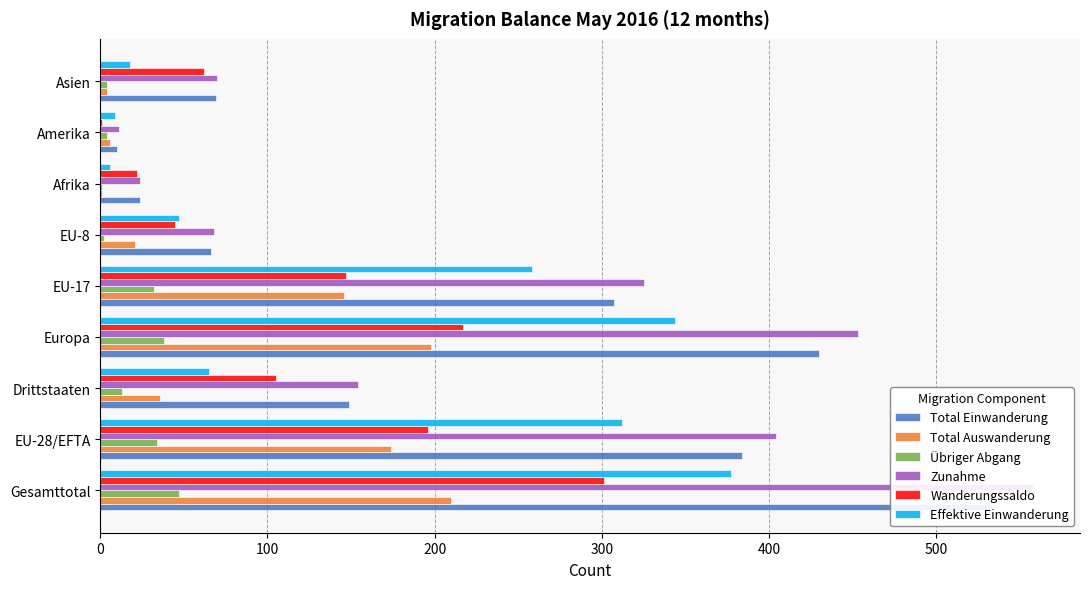

What is the value of the Wanderungssaldo bar at the 4th from the left?

217